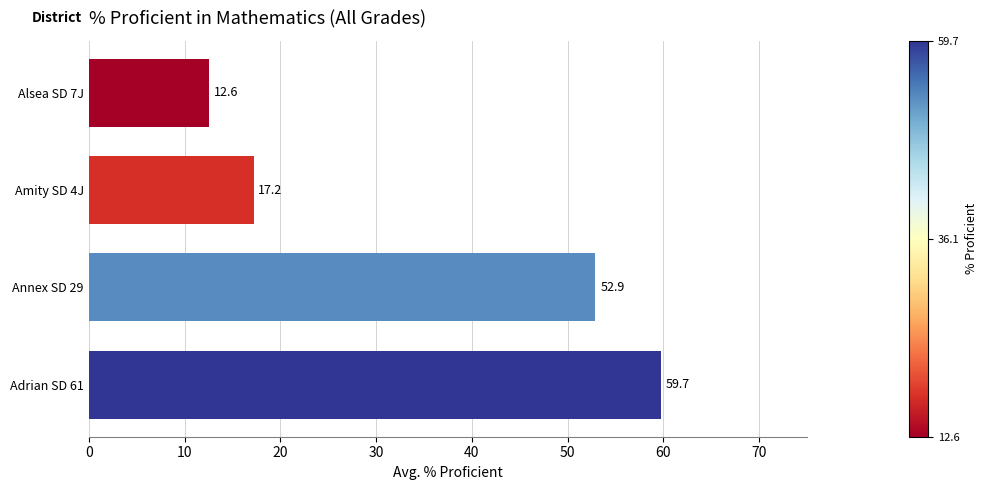

Reading top to bottom, transcribe all the data shown in this chart.

Alsea SD 7J=12.6	Amity SD 4J=17.2	Annex SD 29=52.9	Adrian SD 61=59.7